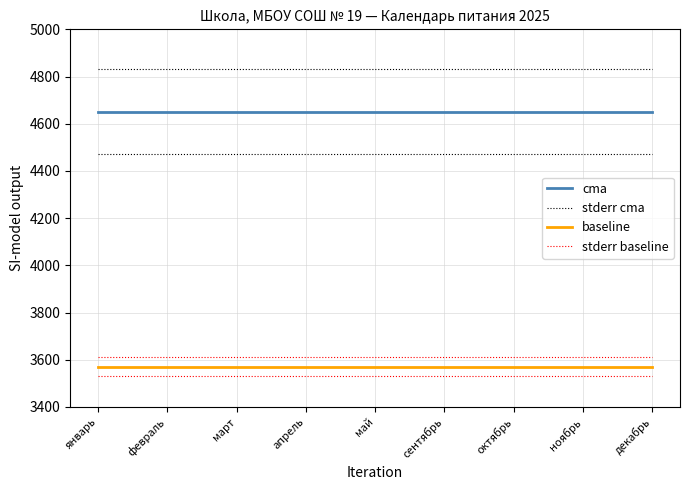

How many distinct data groups are displayed?

4